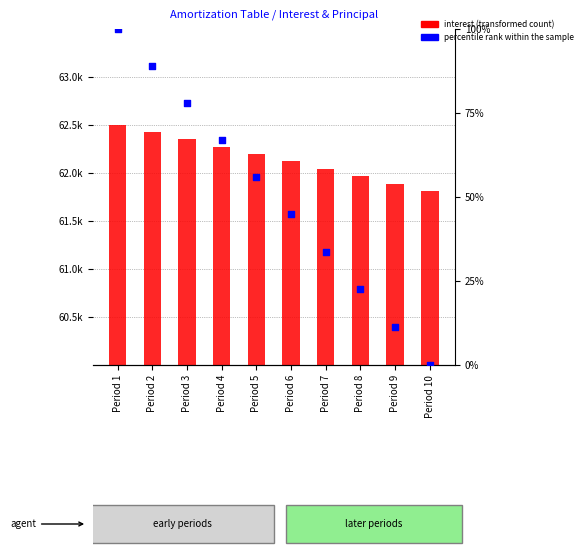

Which series reaches the minimum Y coordinate?

percentile rank within the sample